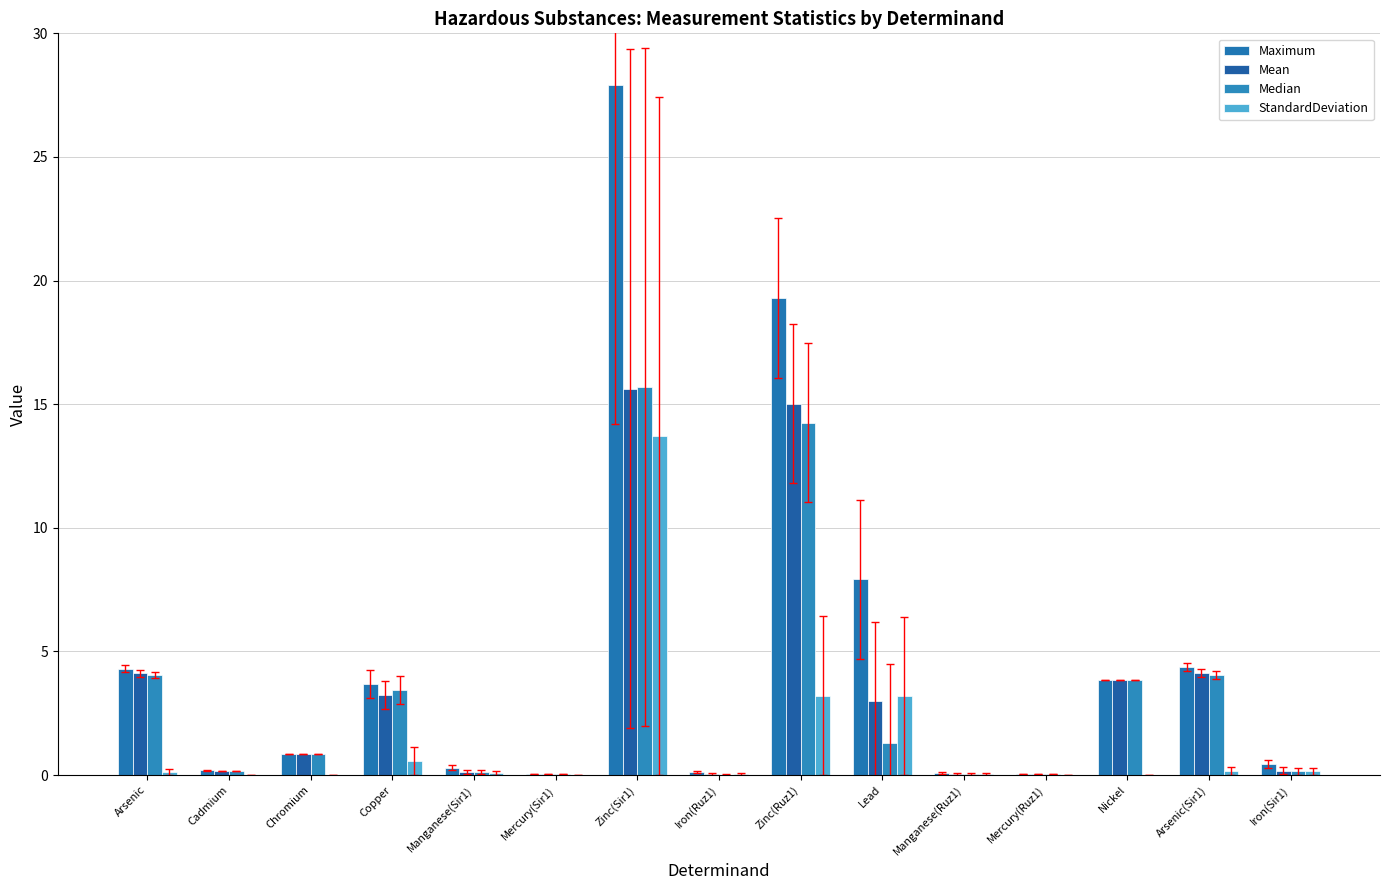

How many groups of bars are there?

15